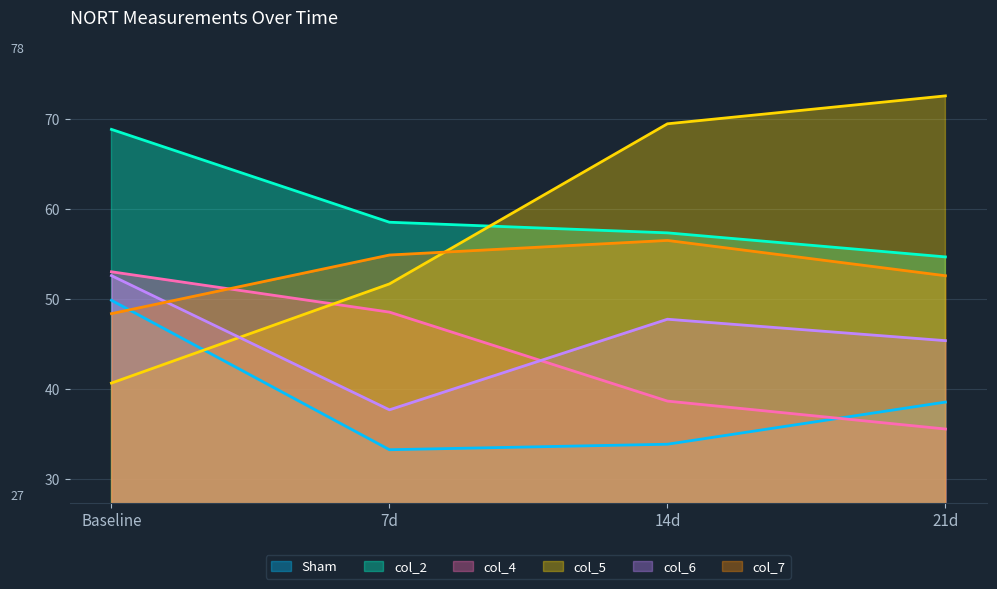

Reading right to left, list all the values displayed in this chart.

Sham: 21d=38.5	14d=33.9	7d=33.2	Baseline=49.8
col_2: 21d=54.6	14d=57.3	7d=58.5	Baseline=68.8
col_4: 21d=35.5	14d=38.6	7d=48.5	Baseline=53.0
col_5: 21d=72.5	14d=69.4	7d=51.6	Baseline=40.6
col_6: 21d=45.4	14d=47.7	7d=37.7	Baseline=52.6
col_7: 21d=52.6	14d=56.5	7d=54.9	Baseline=48.4